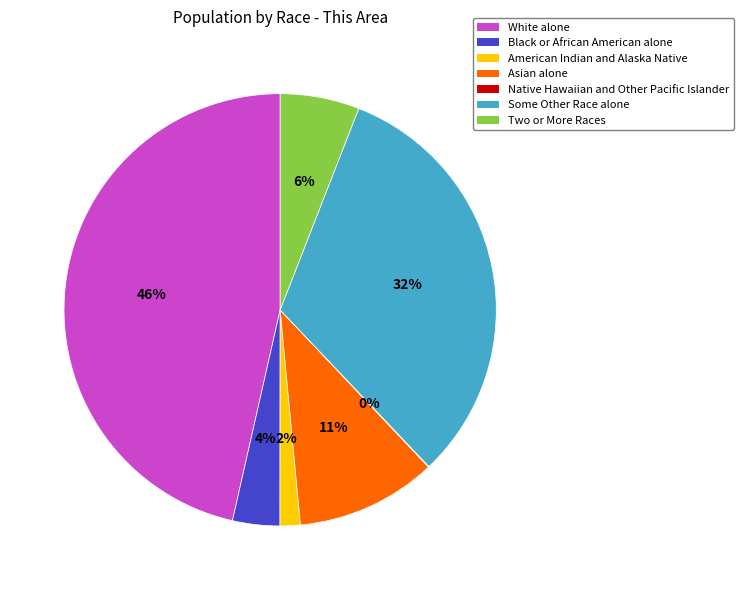

Between White alone and Asian alone, which is larger?

White alone